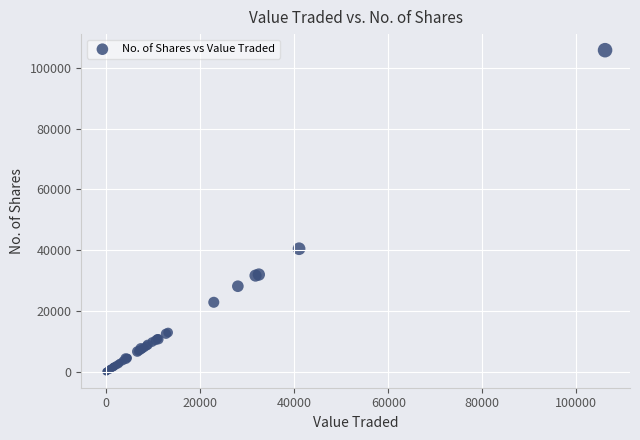

What Y value in the scatter plot is closest to 52923?

40478